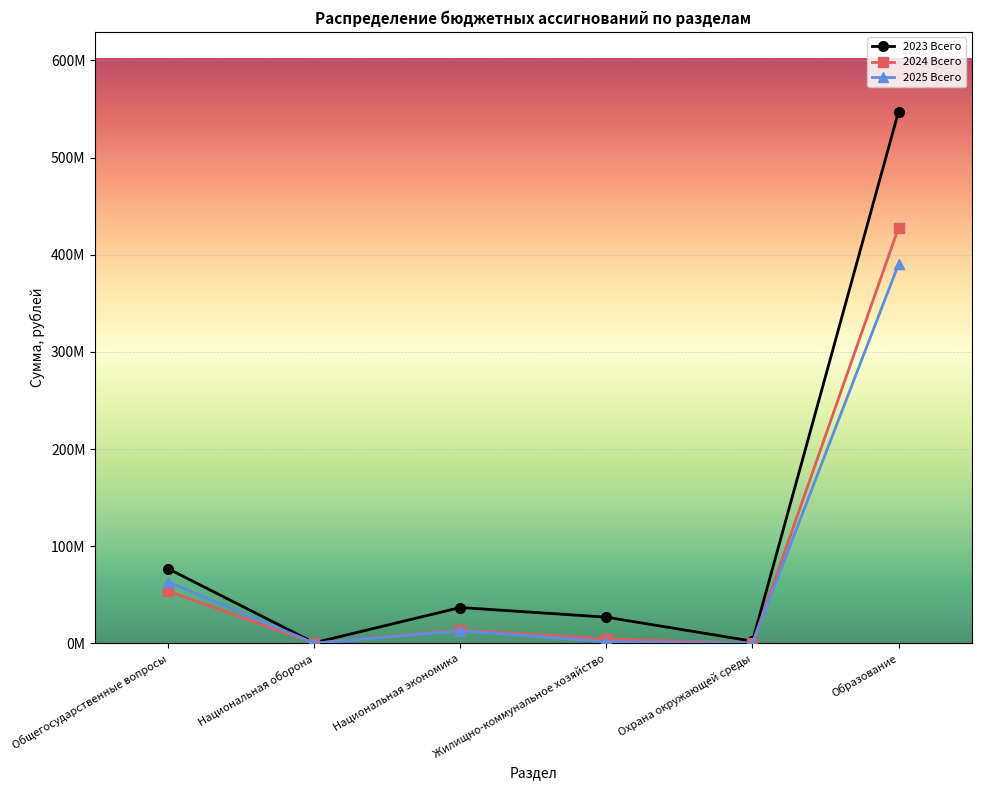

In 2023 Всего, how many points are higher than both neighbors (excluding endpoints)?

1